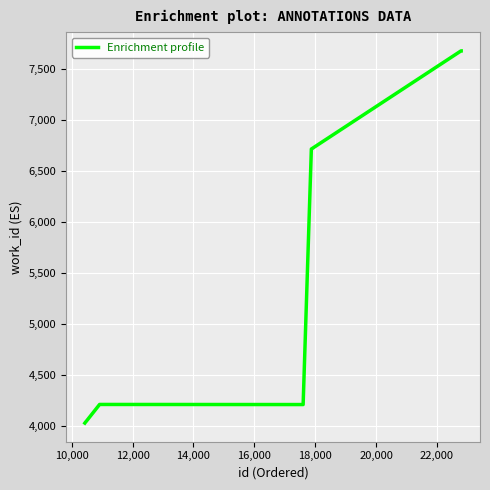

Is this an area chart (filled region under the line)?

No